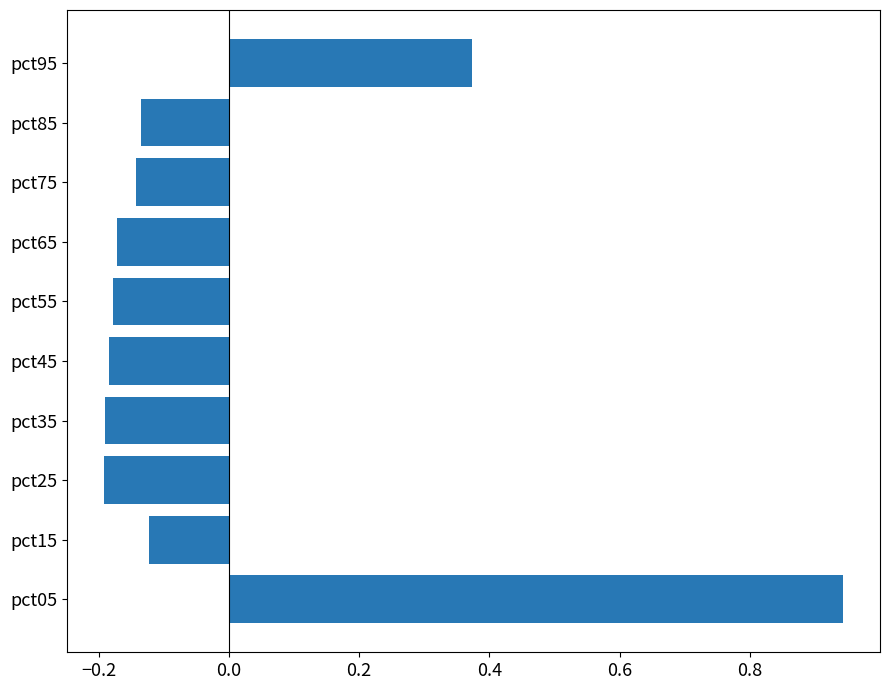

Between pct25 and pct95, which is larger?

pct95